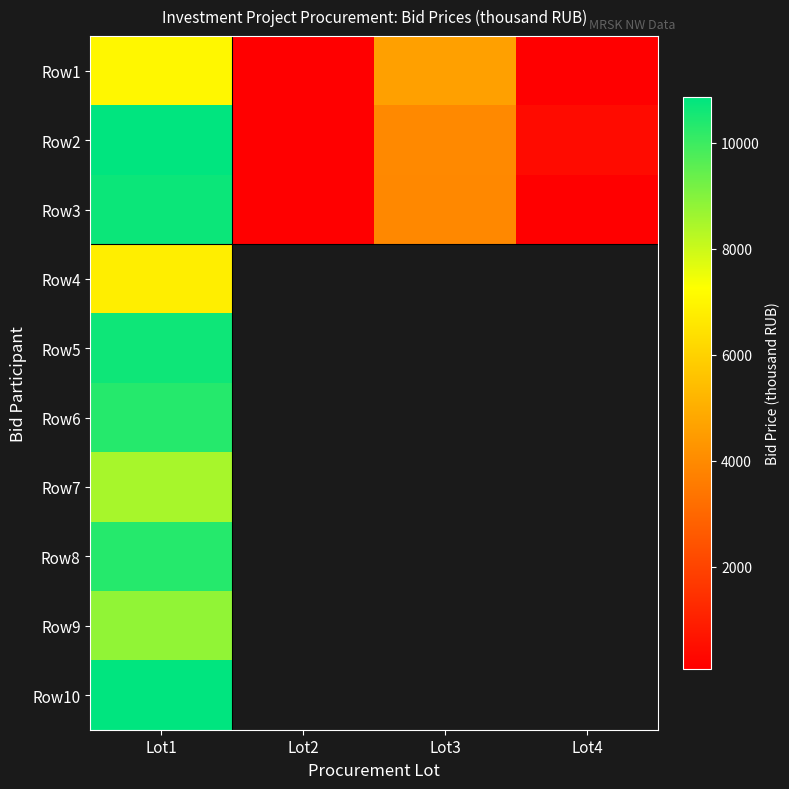

At which category is the sum across all series the highest?

Lot1